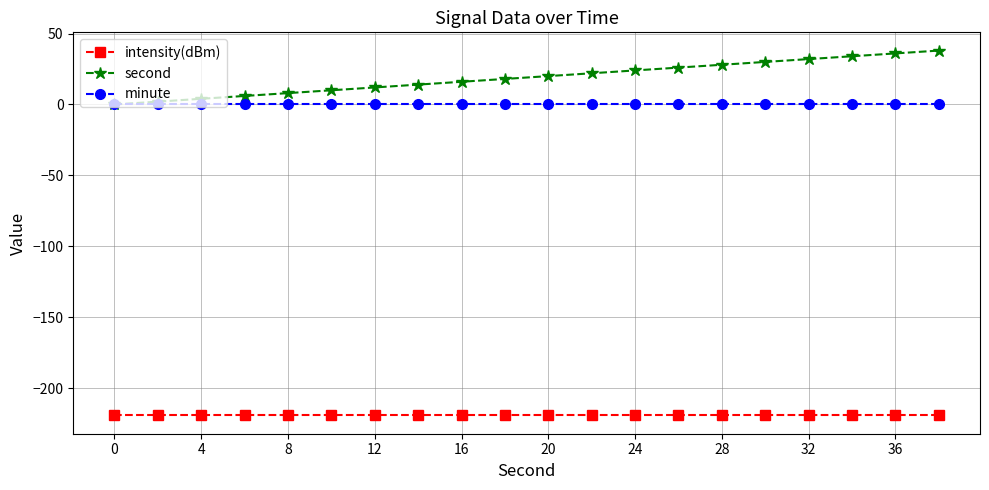

How many lines are shown in the chart?

3